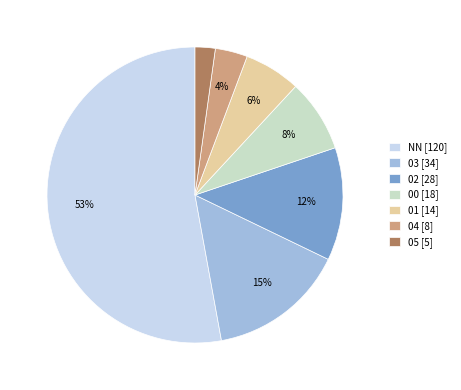

Is the sum of 05 [5] and 04 [8] greater than half?

No